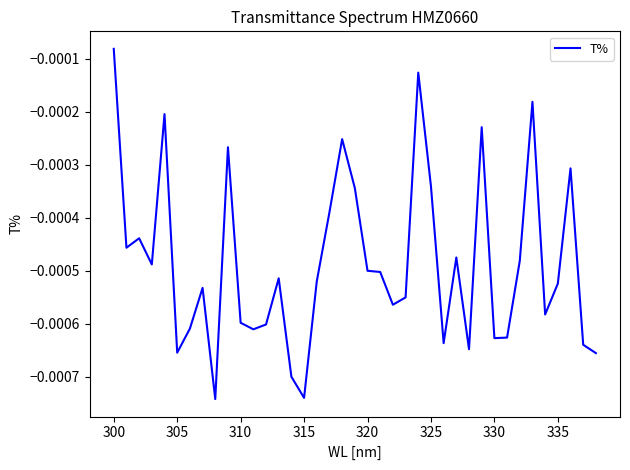

Where is the data nearest to the value 0?

300